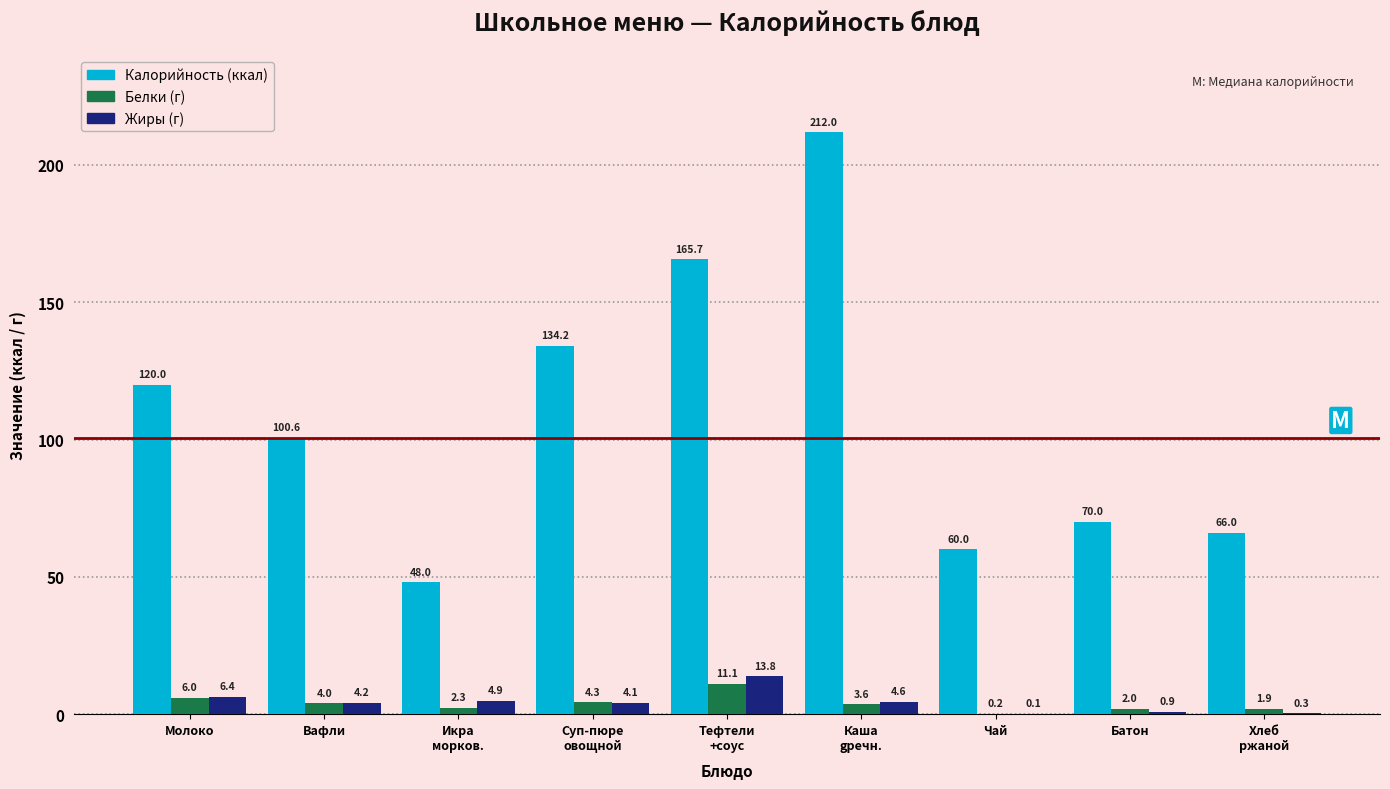

What is the total value across all series at Вафли?

108.8